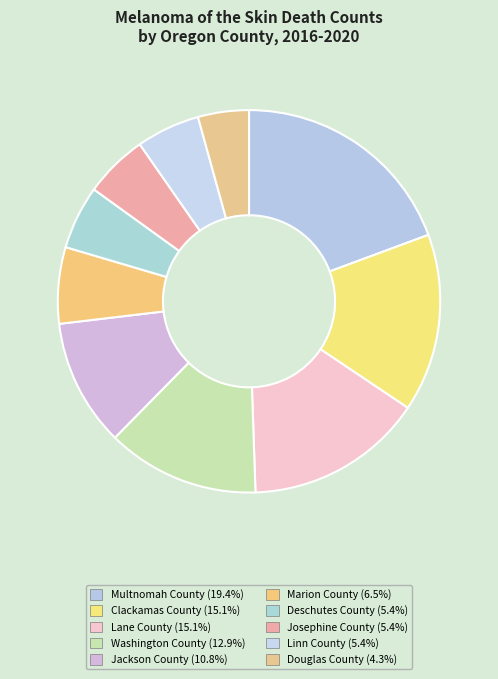

Which category has the biggest portion of the pie?

Multnomah County